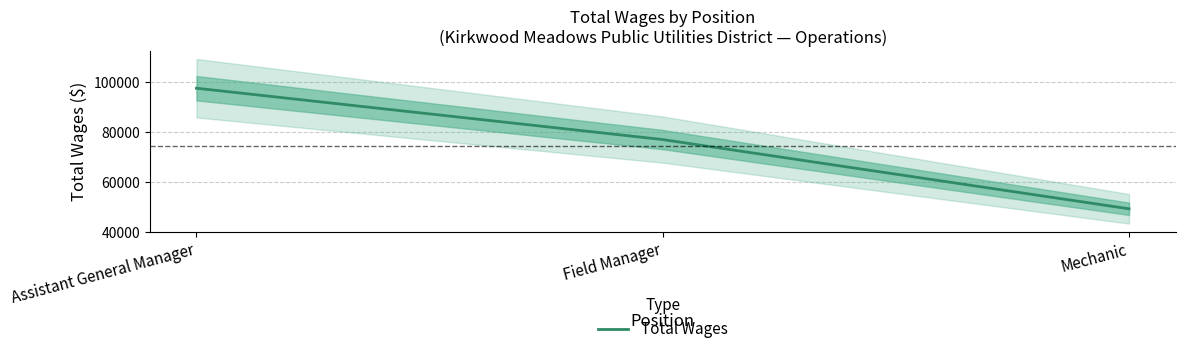

How many lines are shown in the chart?

1